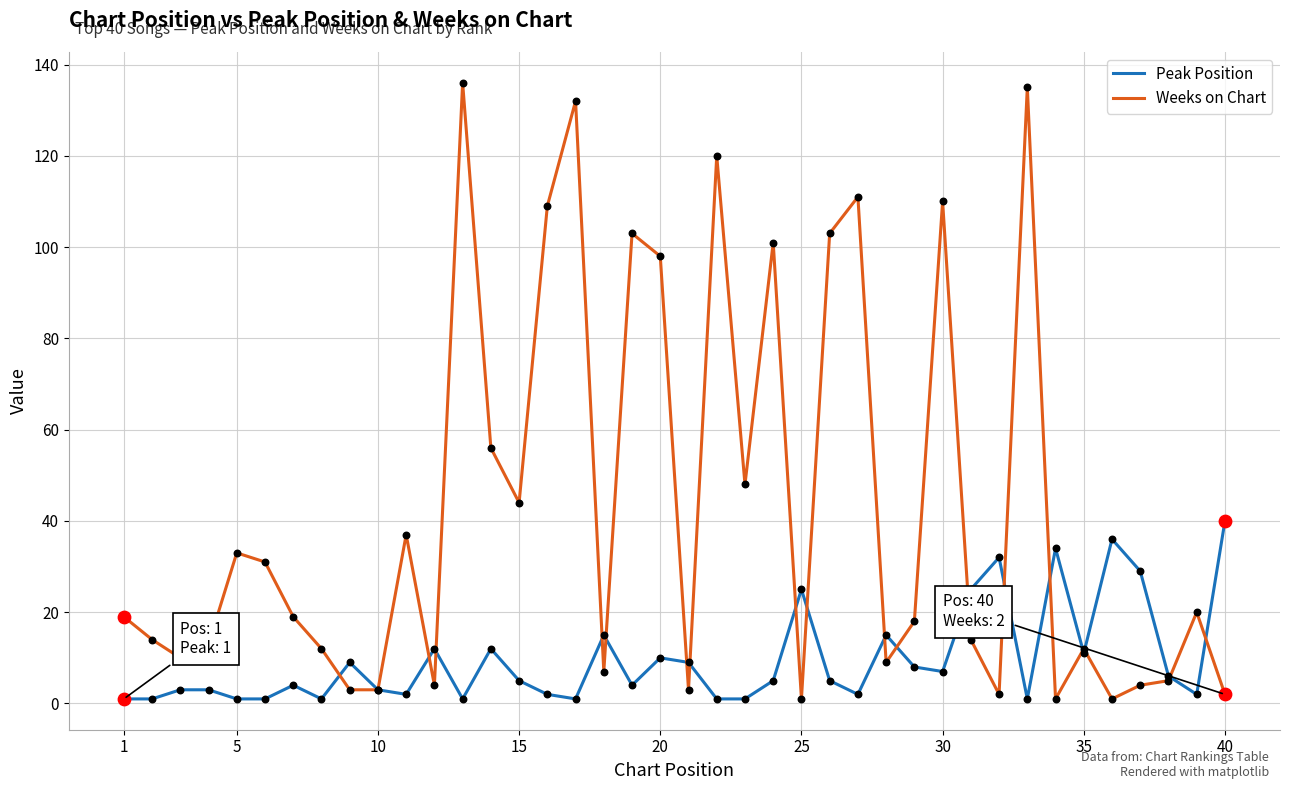

Which series has the largest range (max minus min)?

Weeks on Chart